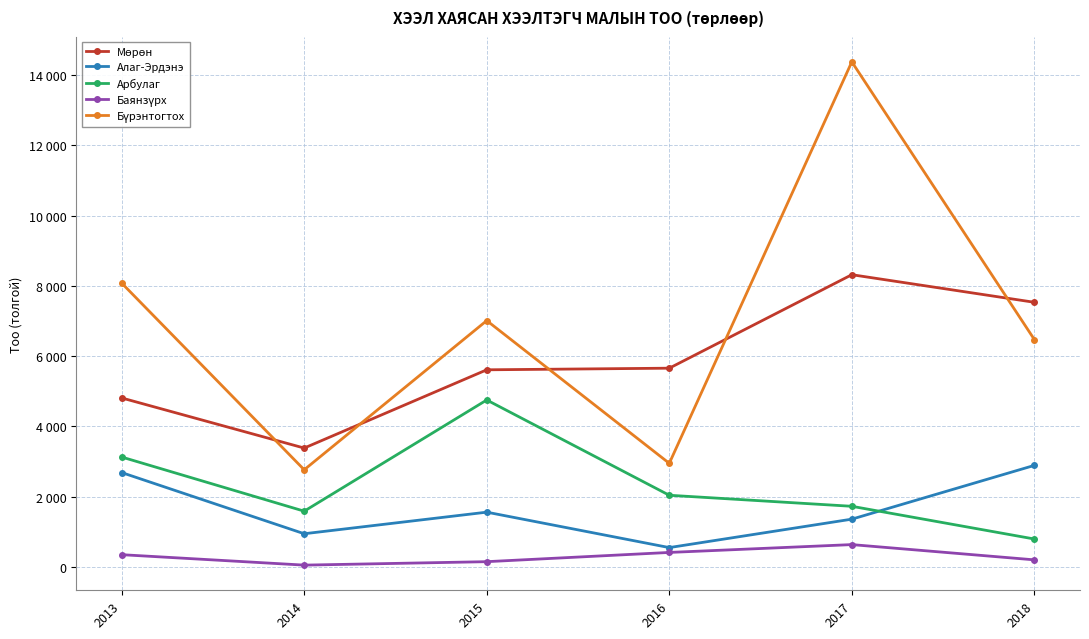

Reading right to left, what are all the values shown in this chart?

Мөрөн: 7532	8317	5657	5611	3384	4810
Алаг-Эрдэнэ: 2891	1361	552	1560	946	2687
Арбулаг: 796	1727	2041	4752	1588	3129
Баянзүрх: 203	637	414	151	53	350
Бүрэнтогтох: 6472	14374	2950	7011	2766	8079